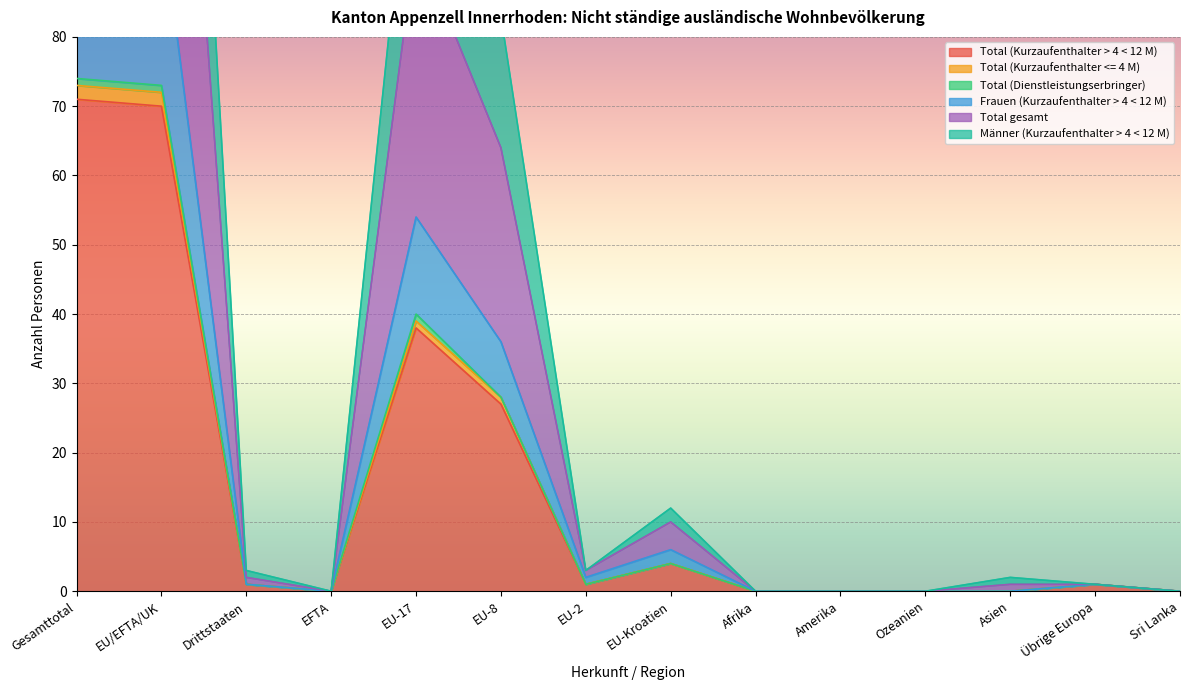

What is the label of the 9th point from the right?

EU-8